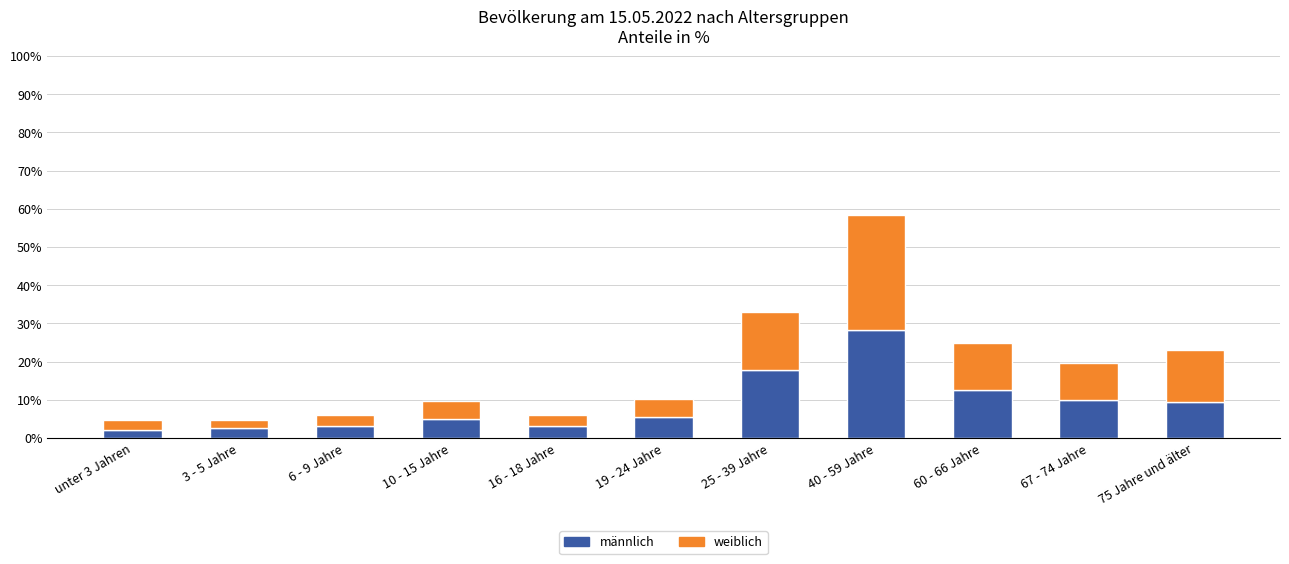

The männlich series shows 2.2 at 19 - 24 Jahre. True or false?

False